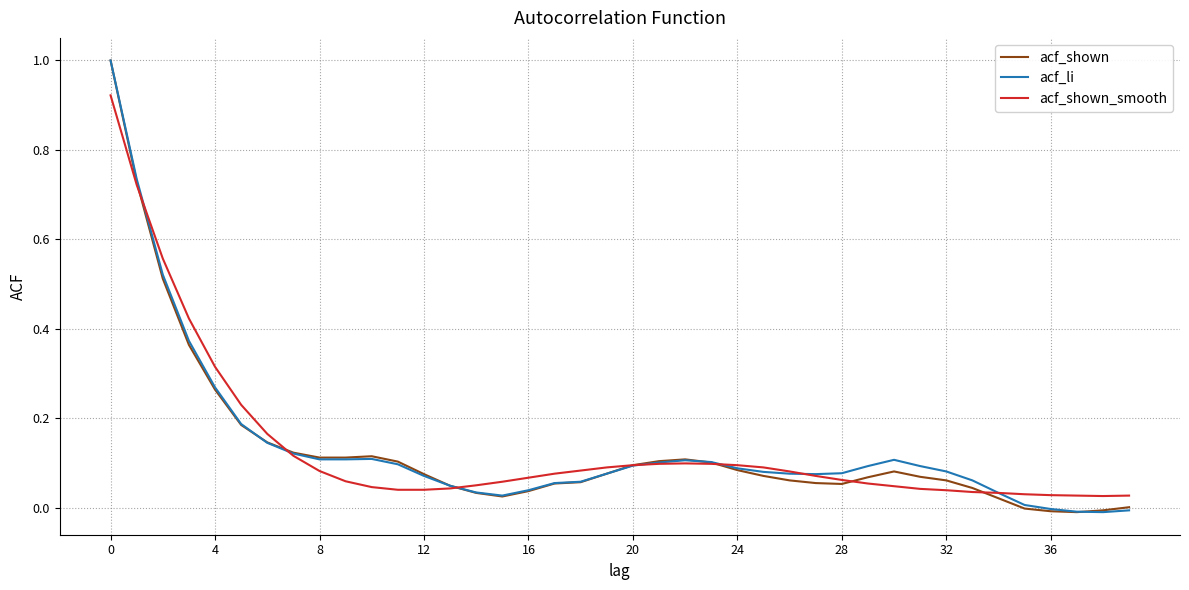

Where is acf_shown_smooth nearest to the value 0?

38